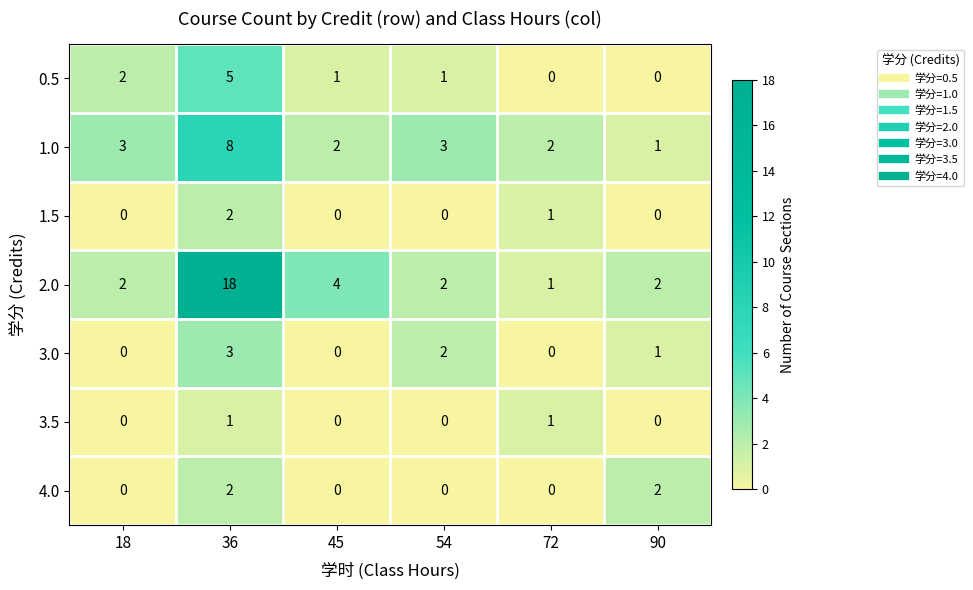

How many series are shown in this chart?

7